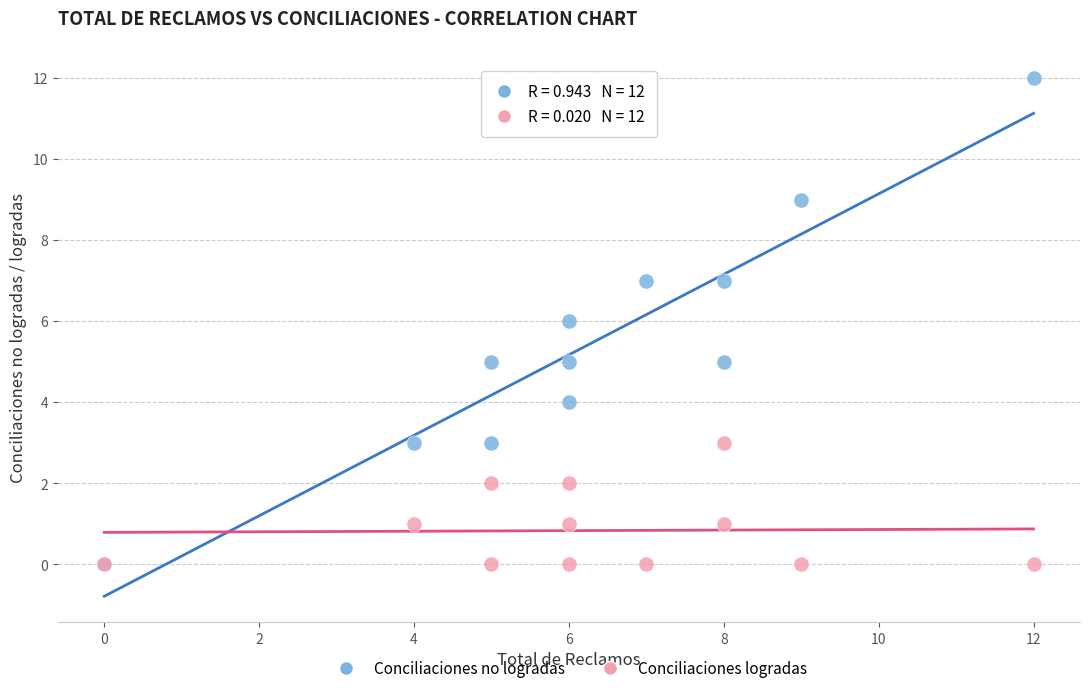

Which series contains the highest Y value?

Conciliaciones no logradas